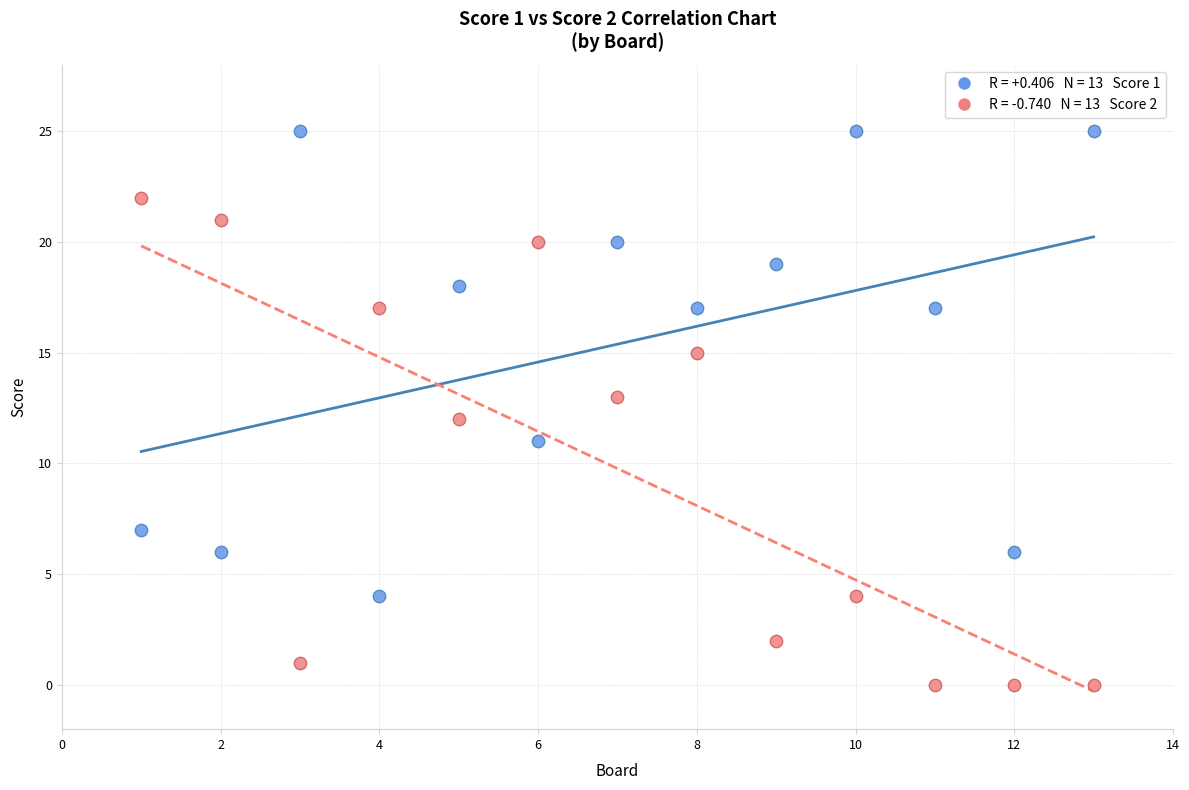

Across all data points, what is the range of Y values (max minus min)?

25